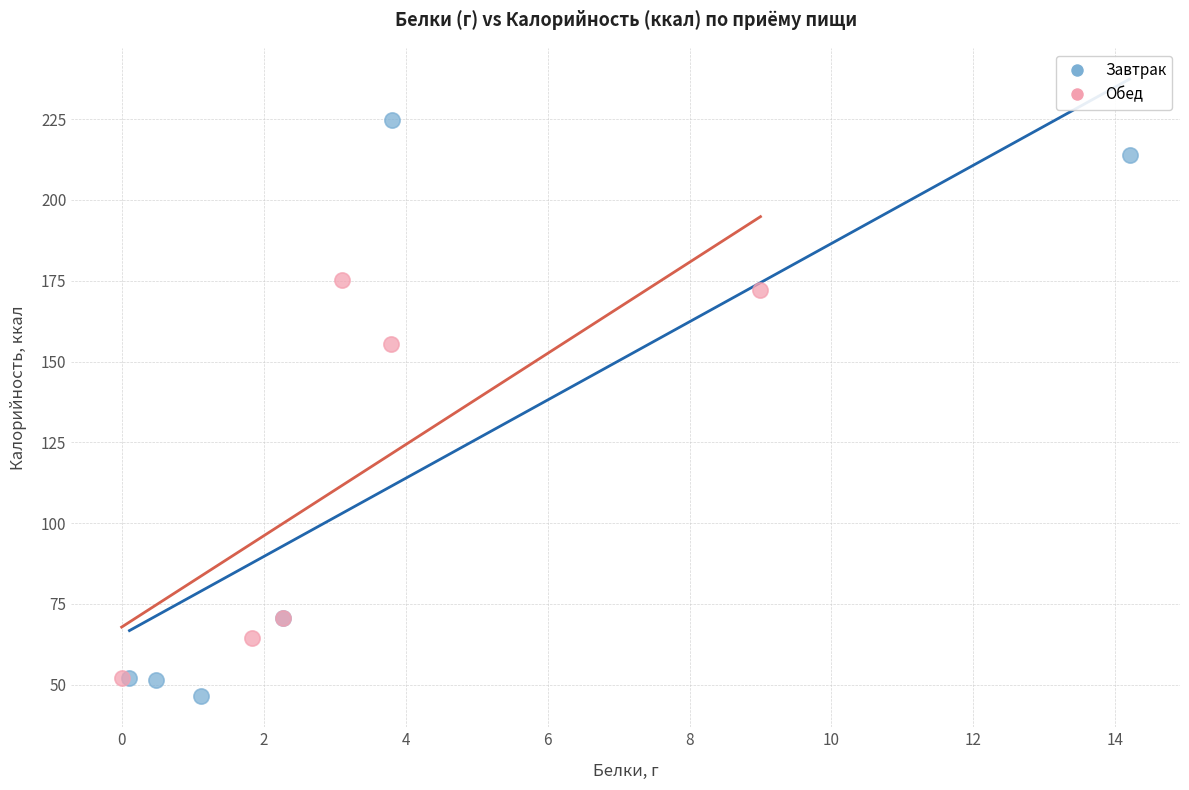

Which series has the largest Y range (max minus min)?

Завтрак